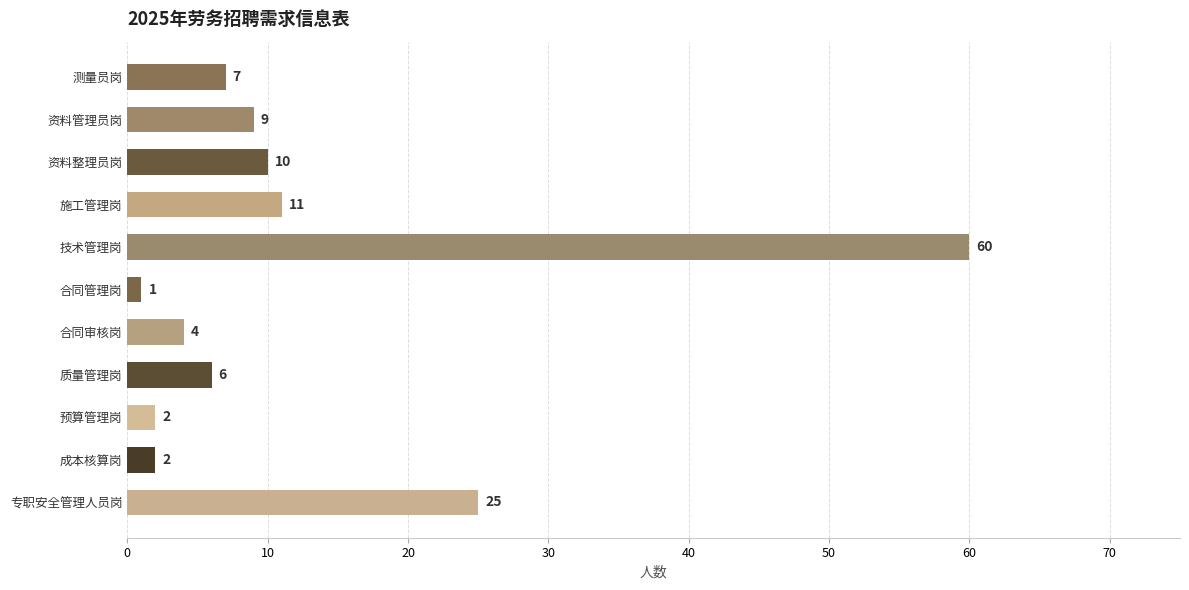

Approximately how many times larger is the value at 成本核算岗 compared to 质量管理岗?

0.3